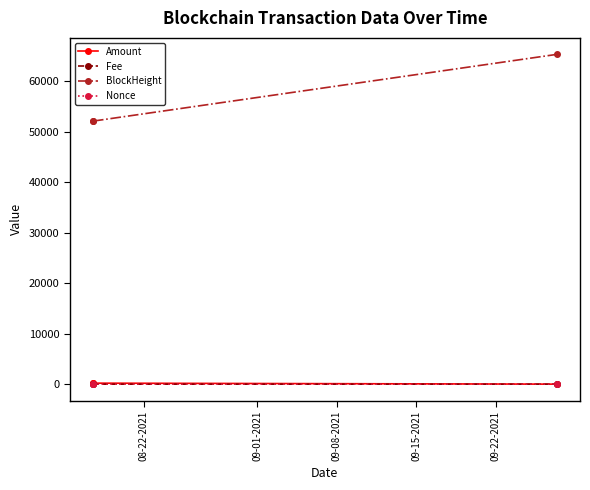

At how many categories does at least one series exceed 34333?

3